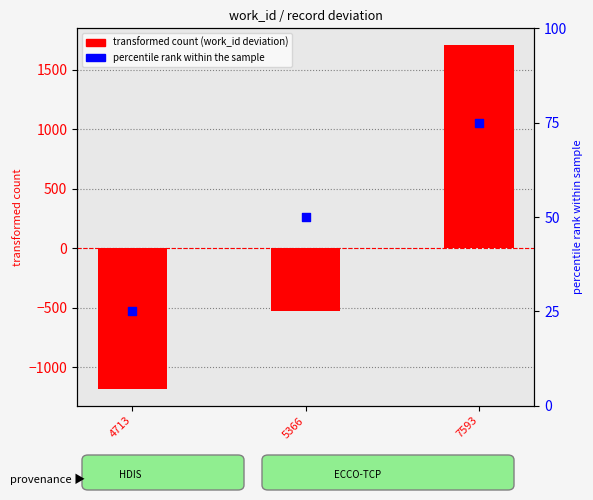

Which series has the widest spread of Y values?

work_id (deviation from mean)